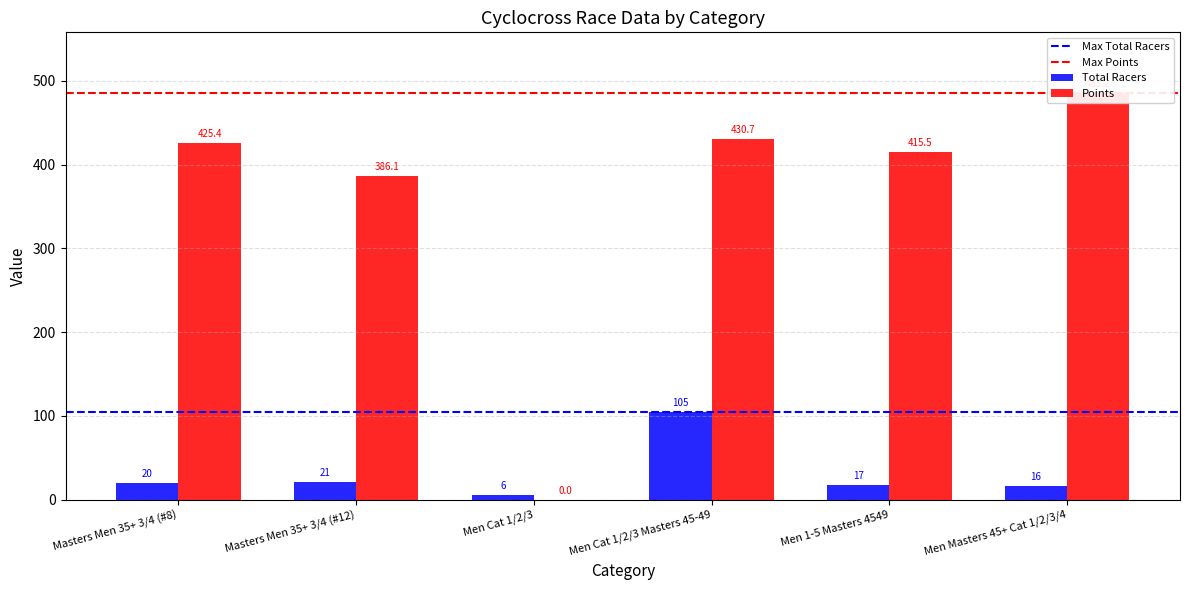

The value of Total Racers at Men 1-5 Masters 4549 is 17.0. True or false?

True